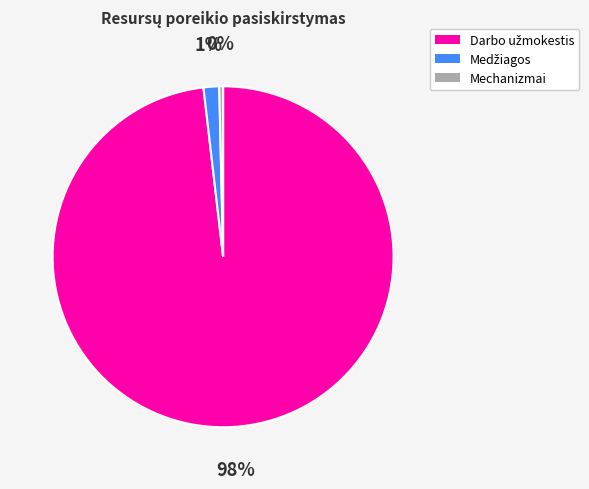

Which category has the smallest portion of the pie?

Mechanizmai